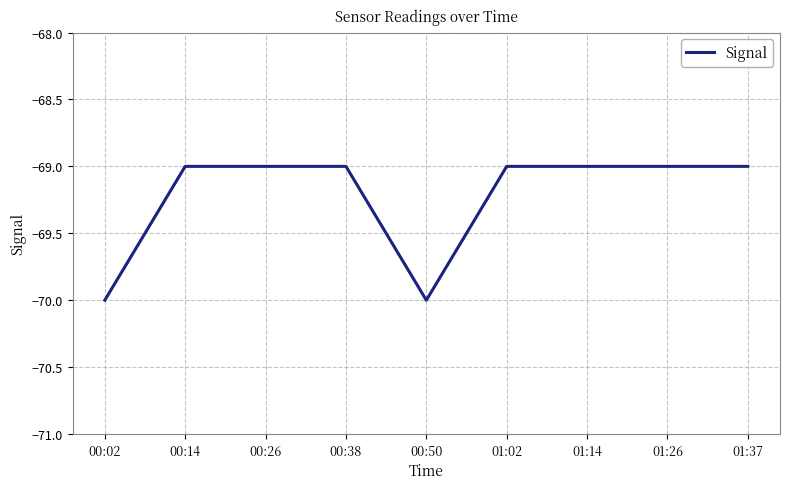

What is the maximum value shown in the chart?

-69